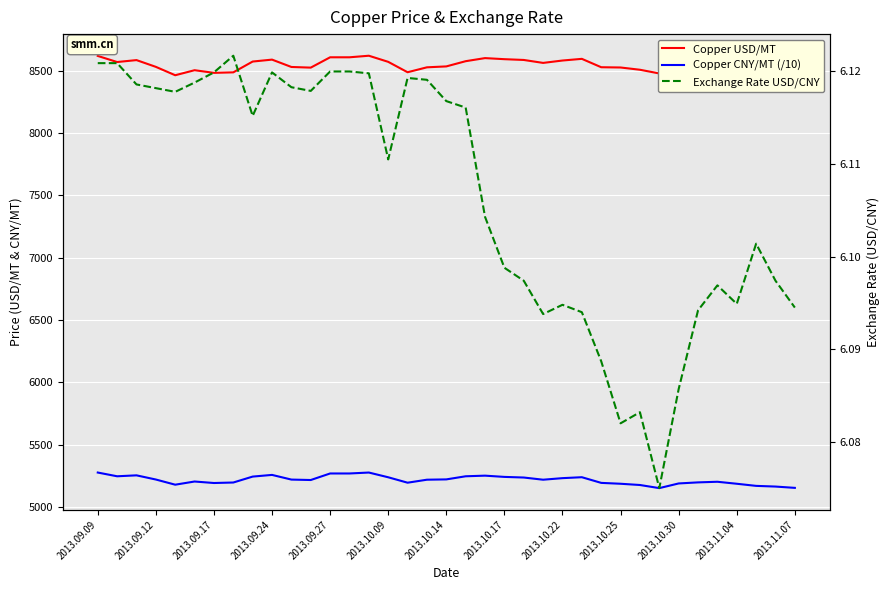

Reading left to right, list all the values displayed in this chart.

Copper USD/MT: 8618.0	8569.0	8584.5	8530.3	8463.0	8503.3	8482.2	8486.2	8572.9	8588.4	8529.3	8524.2	8607.0	8607.0	8619.6	8570.5	8487.1	8526.6	8533.9	8575.7	8600.5	8591.9	8585.6	8562.0	8581.1	8594.5	8527.3	8525.2	8507.0	8477.4	8524.1	8526.1	8530.6	8507.1	8470.2	8466.7	8453.5
Copper CNY/MT (/10): 5275.0	5245.0	5252.5	5219.0	5177.5	5203.0	5191.0	5195.0	5242.5	5256.0	5218.5	5215.0	5267.5	5267.5	5275.0	5237.0	5193.5	5217.5	5220.0	5245.0	5250.0	5240.0	5235.0	5217.5	5230.0	5237.5	5192.0	5185.0	5175.0	5150.0	5187.5	5196.0	5201.0	5185.0	5168.0	5162.5	5152.0
Exchange Rate USD/CNY: 6.1	6.1	6.1	6.1	6.1	6.1	6.1	6.1	6.1	6.1	6.1	6.1	6.1	6.1	6.1	6.1	6.1	6.1	6.1	6.1	6.1	6.1	6.1	6.1	6.1	6.1	6.1	6.1	6.1	6.1	6.1	6.1	6.1	6.1	6.1	6.1	6.1